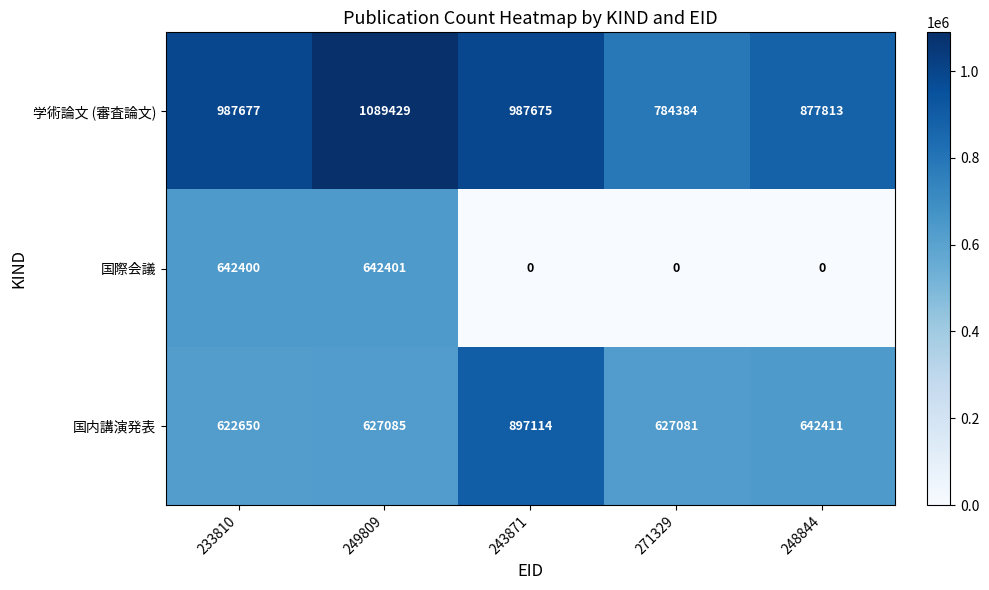

At how many categories does at least one series exceed 380768?

5